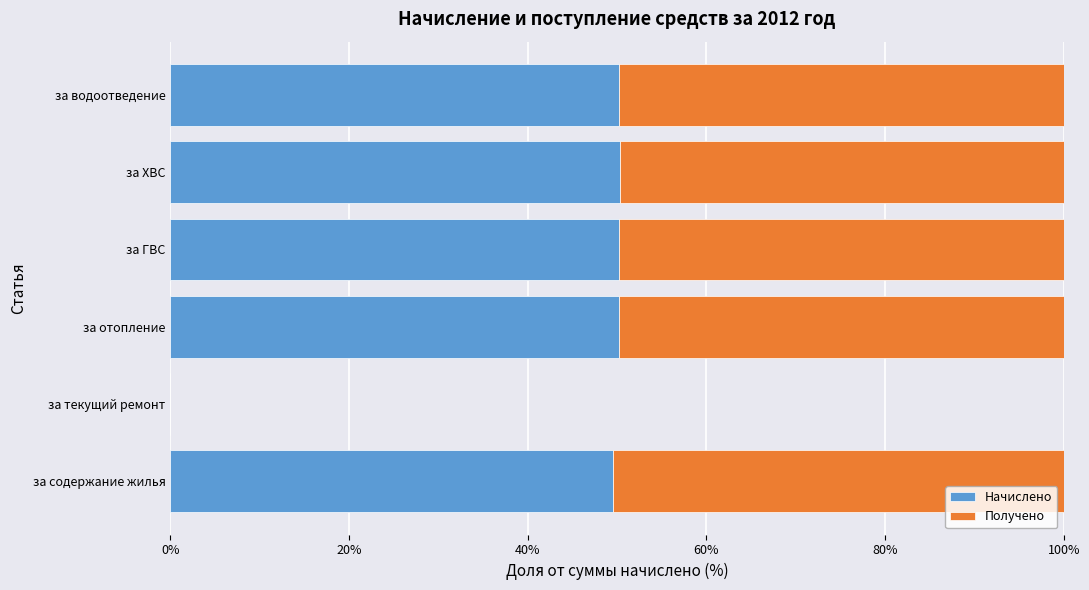

True or false: Начислено has a value of 50.3 at за водоотведение.

True